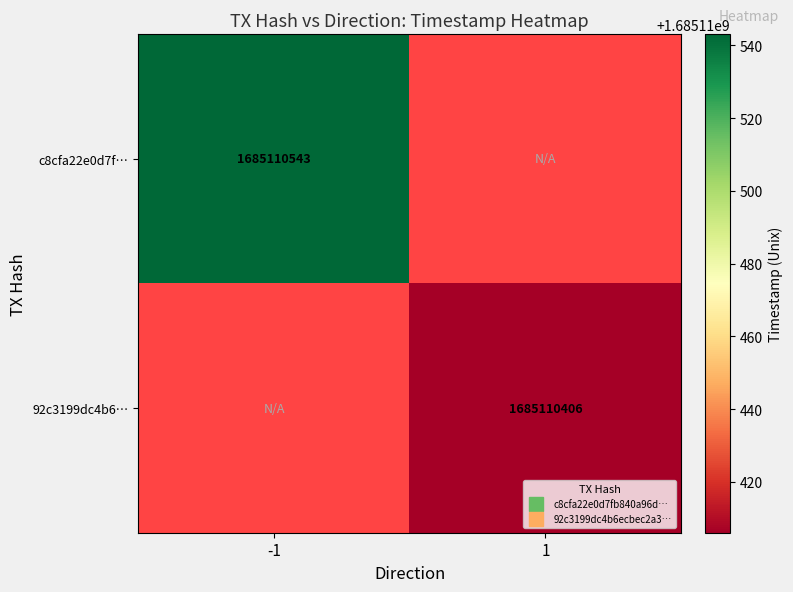

List the series in order of their overall mean, lowest first.

92c3199dc4b6ecbec2a3ef9fd6f2ad54db40169, c8cfa22e0d7fb840a96dd90317793eefcf315b5